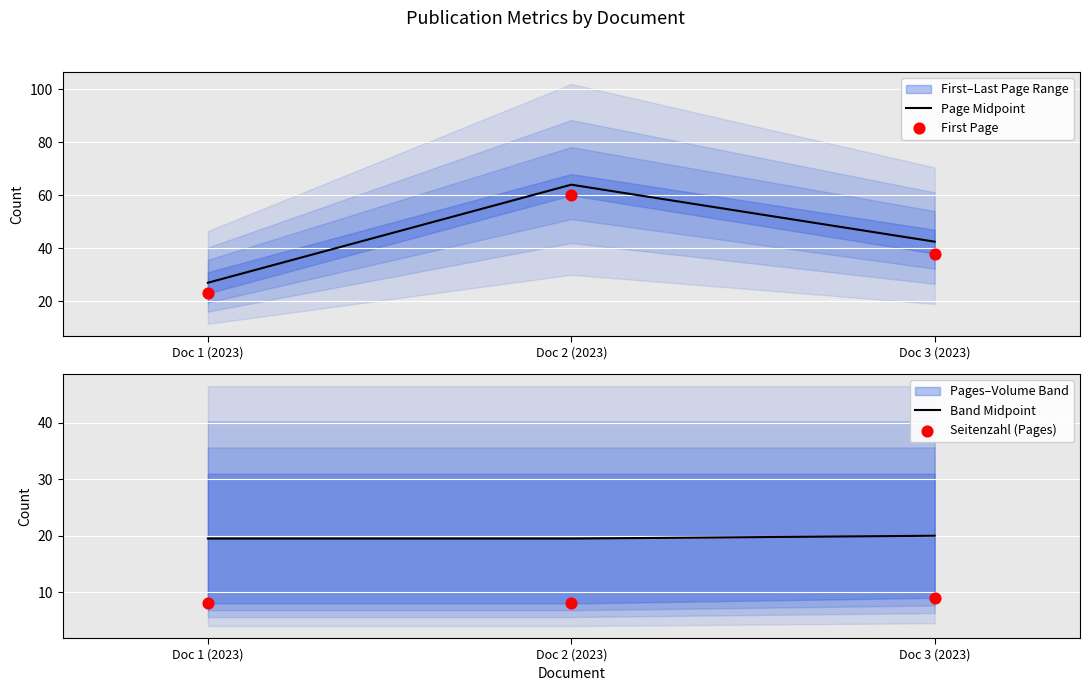

Which series has the widest spread of Y values?

Page Midpoint